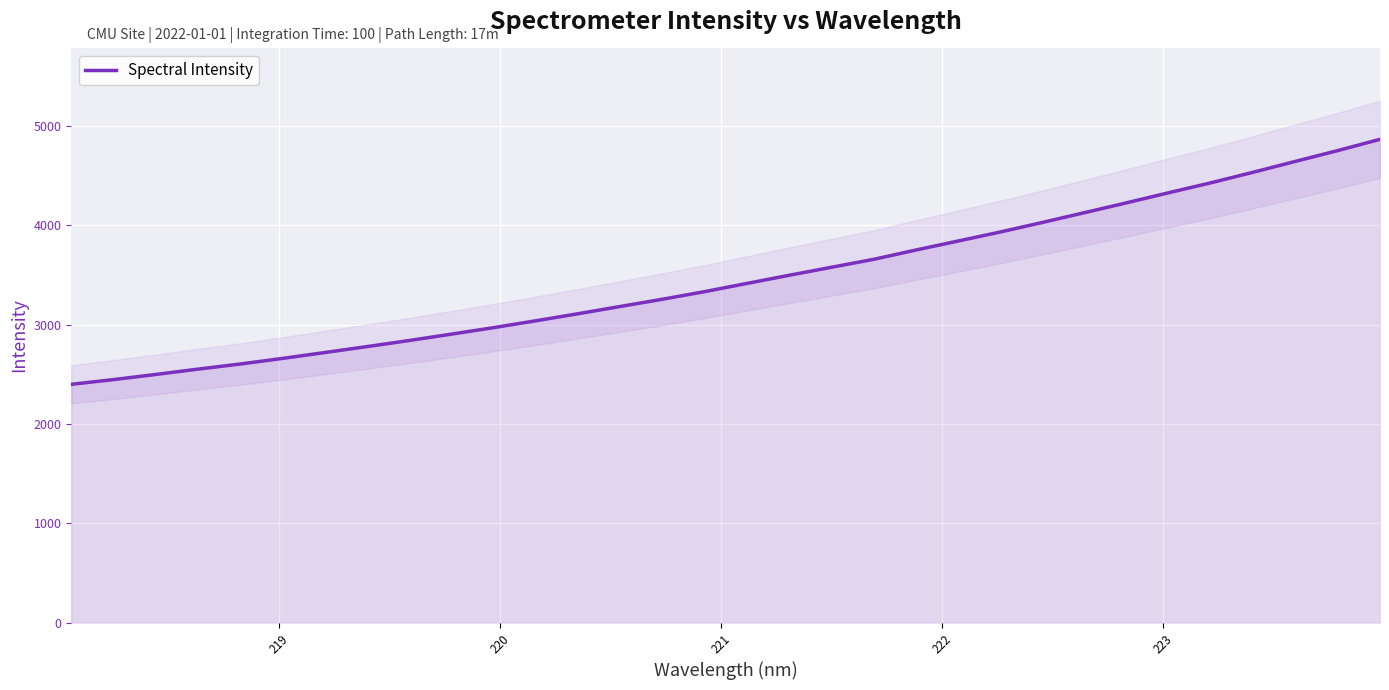

What is the highest value of the Spectral Intensity series?

4864.7